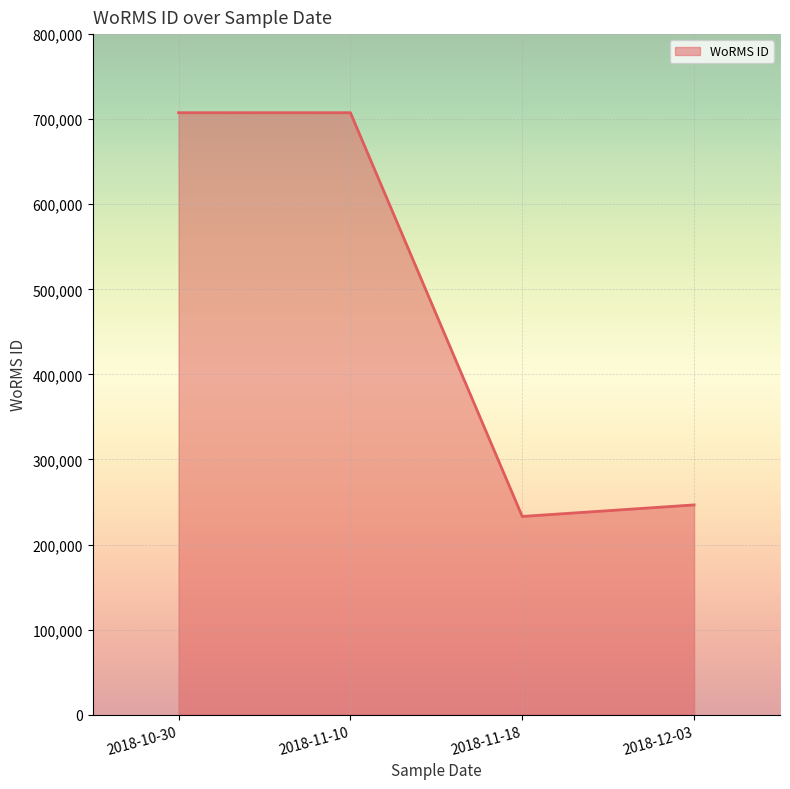

What is the maximum value shown in the chart?

707630